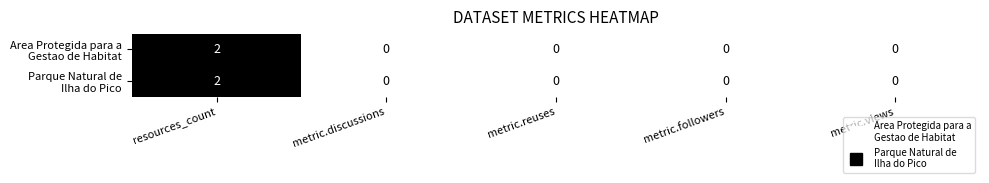

At which category does the chart reach its peak across all series?

resources_count